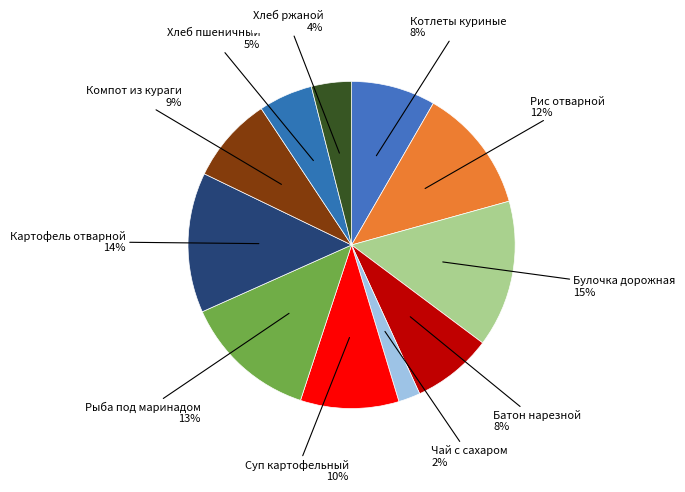

How many segments does this pie chart have?

11